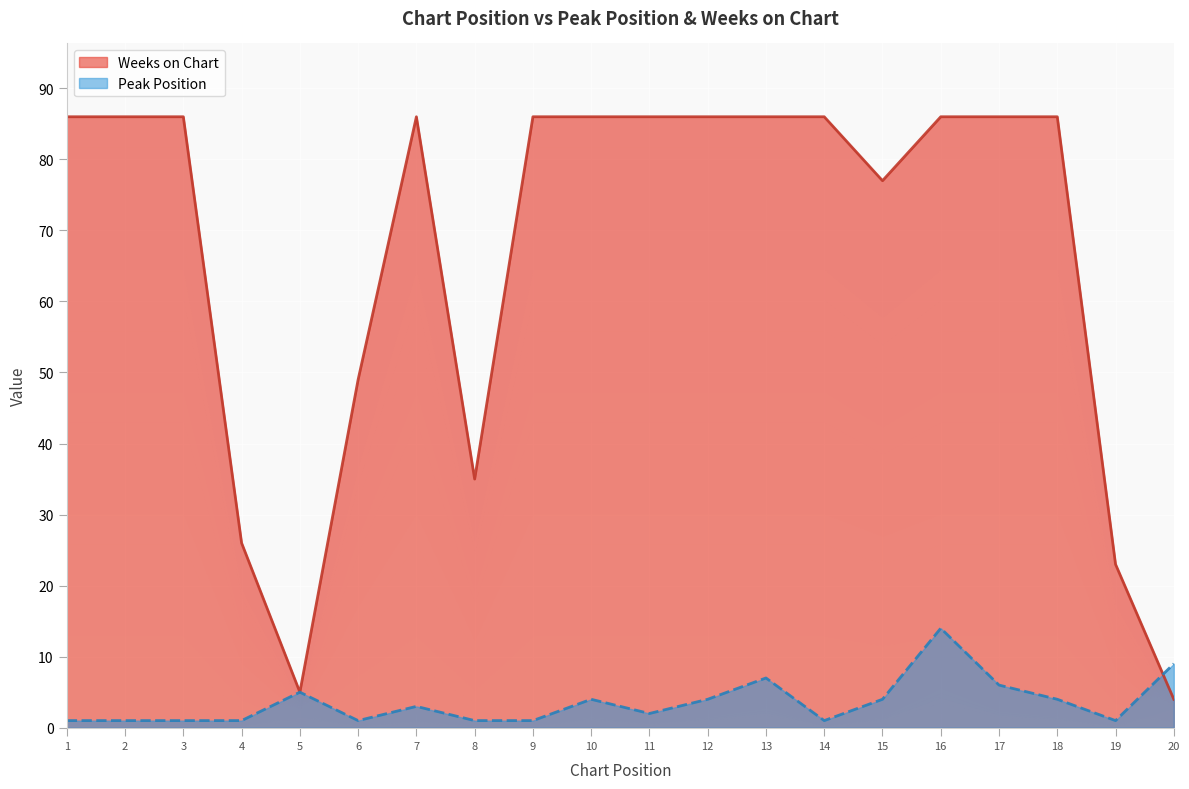

What is the total value across all series at 3?

87